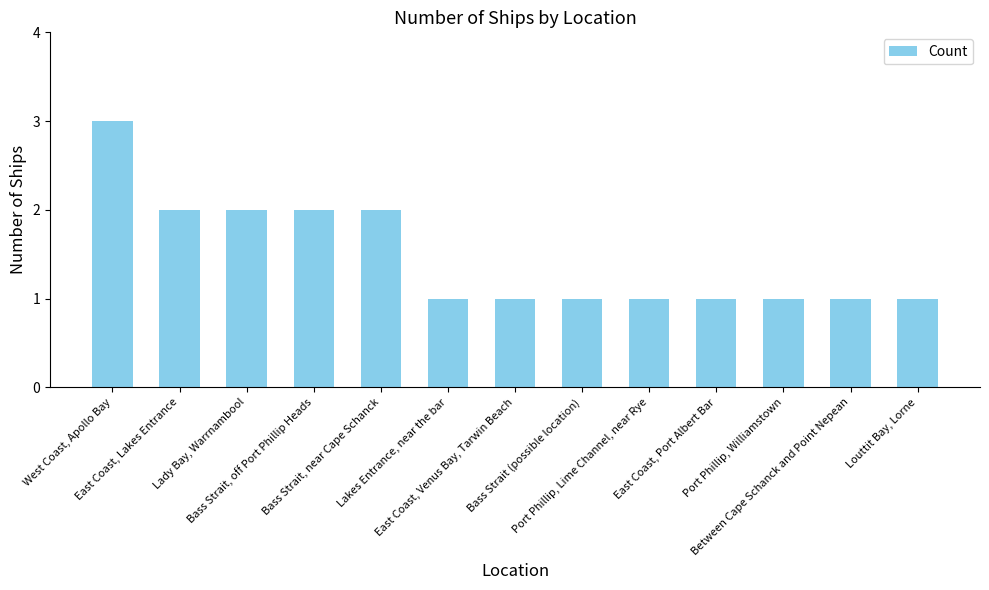

What is the sum of all values?

19